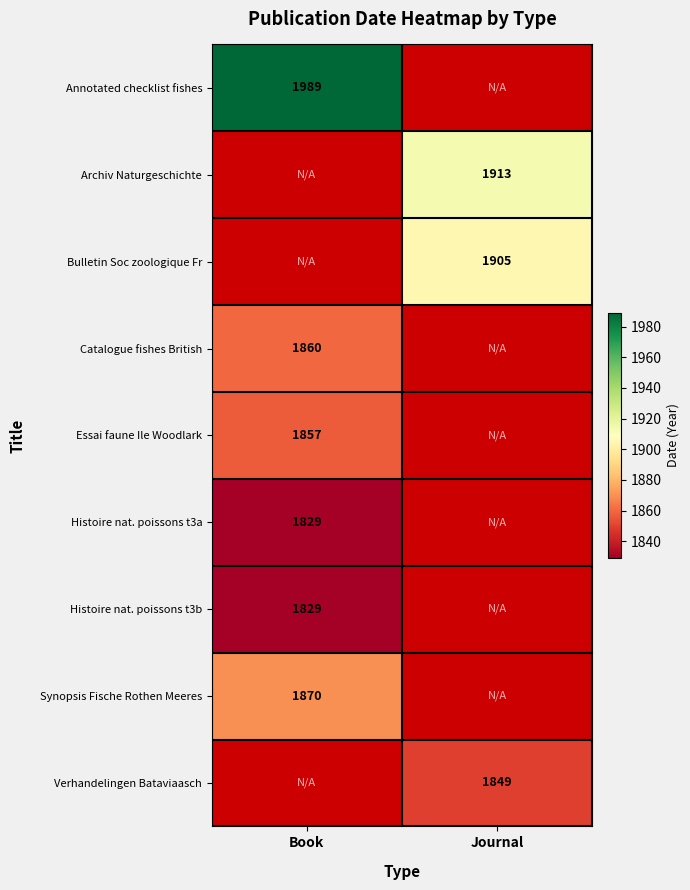

The Annotated checklist fishes series shows 1989 at Book. True or false?

True